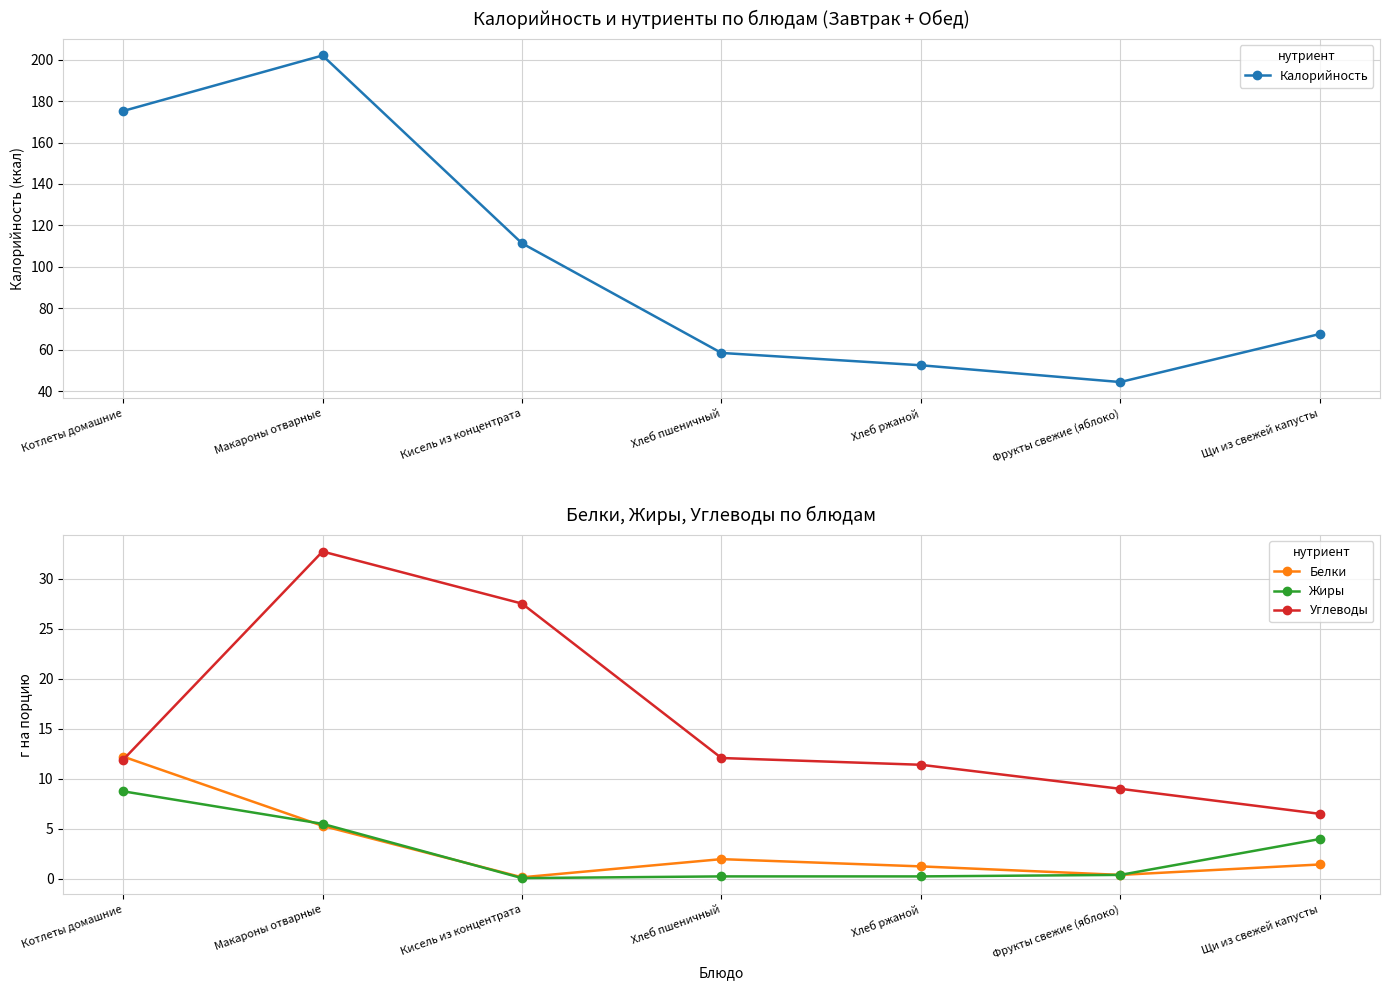

Reading left to right, list all the values displayed in this chart.

Калорийность: Котлеты домашние=175.2	Макароны отварные=202.0	Кисель из концентрата=111.4	Хлеб пшеничный=58.5	Хлеб ржаной=52.5	Фрукты свежие (яблоко)=44.4	Щи из свежей капусты=67.6
Белки: Котлеты домашние=12.2	Макароны отварные=5.3	Кисель из концентрата=0.2	Хлеб пшеничный=2.0	Хлеб ржаной=1.2	Фрукты свежие (яблоко)=0.4	Щи из свежей капусты=1.4
Жиры: Котлеты домашние=8.8	Макароны отварные=5.5	Кисель из концентрата=0.1	Хлеб пшеничный=0.2	Хлеб ржаной=0.2	Фрукты свежие (яблоко)=0.4	Щи из свежей капусты=4.0
Углеводы: Котлеты домашние=11.9	Макароны отварные=32.7	Кисель из концентрата=27.5	Хлеб пшеничный=12.1	Хлеб ржаной=11.4	Фрукты свежие (яблоко)=9.0	Щи из свежей капусты=6.5